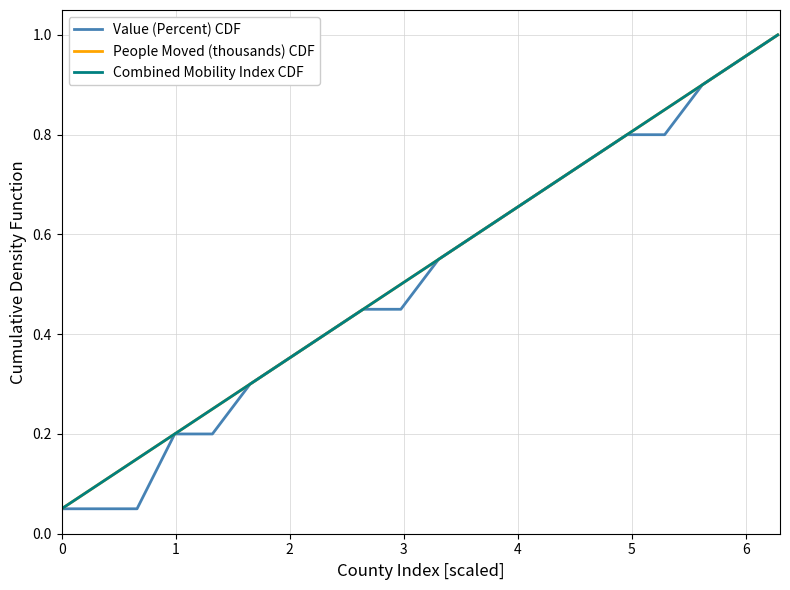

Is this an area chart (filled region under the line)?

No